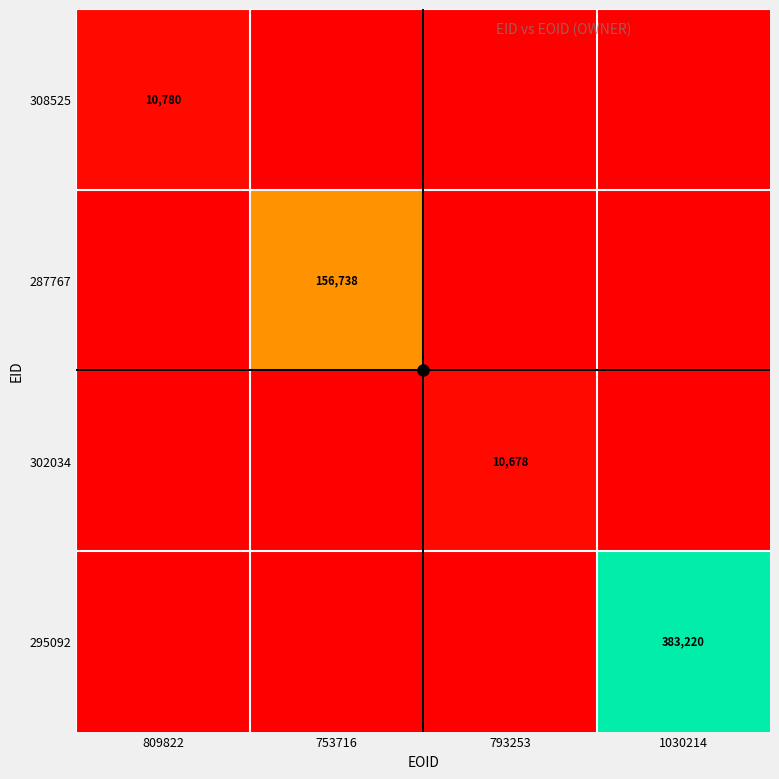

The value of 308525 at 809822 is 10780. True or false?

True